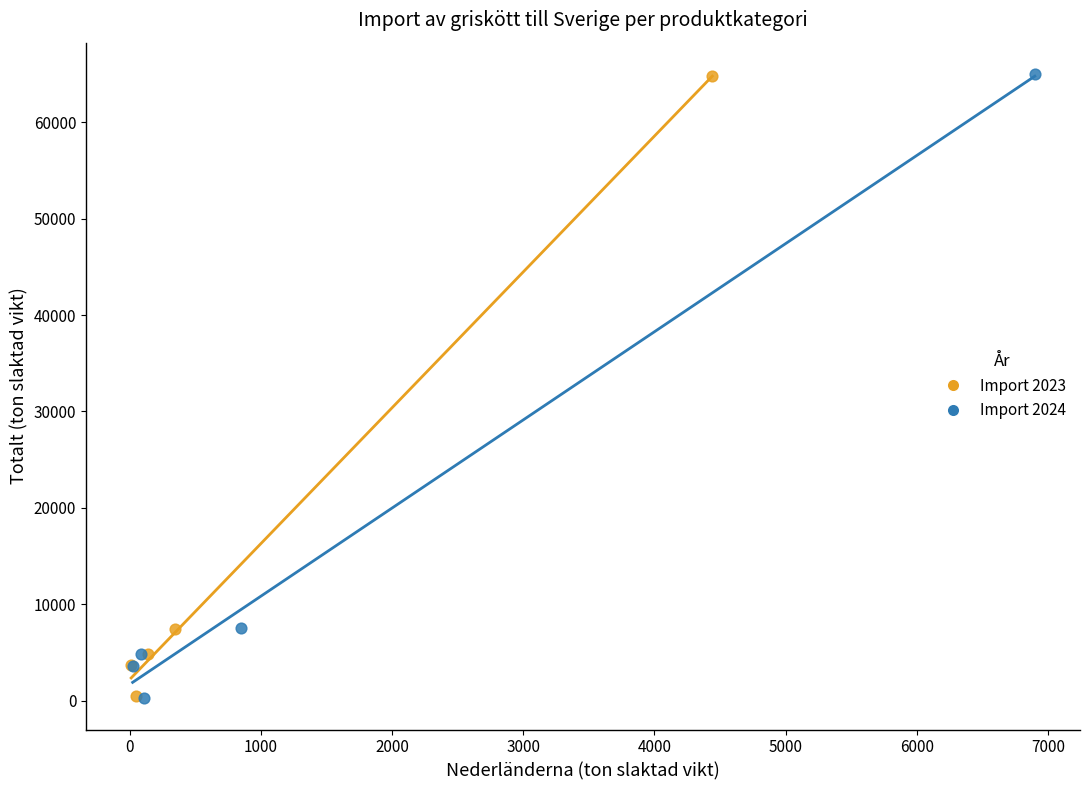

Which series has the largest Y range (max minus min)?

Import 2024